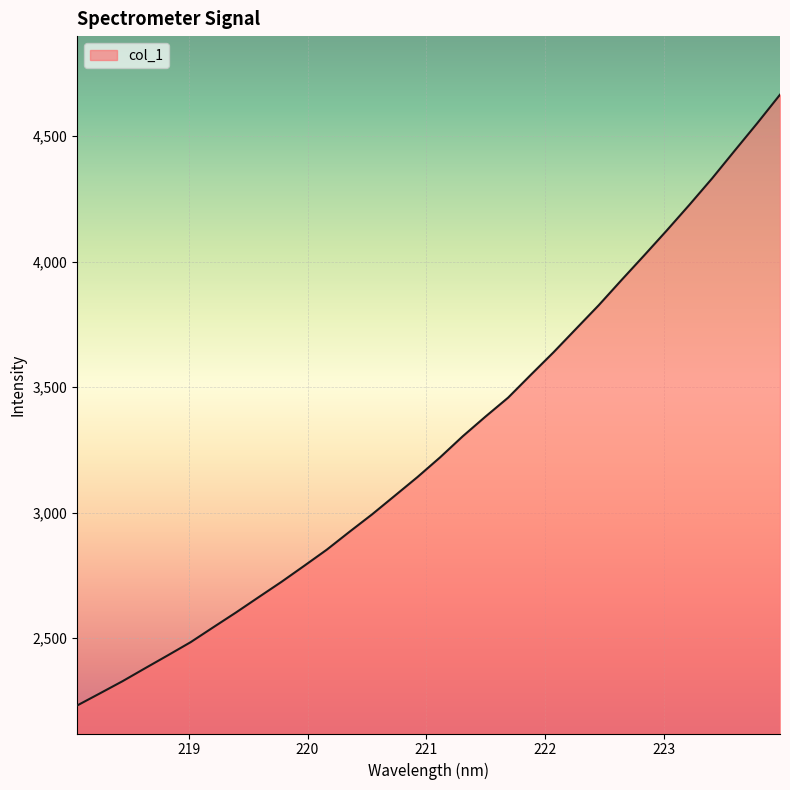

What is the difference between the maximum and minimum values?

2433.1